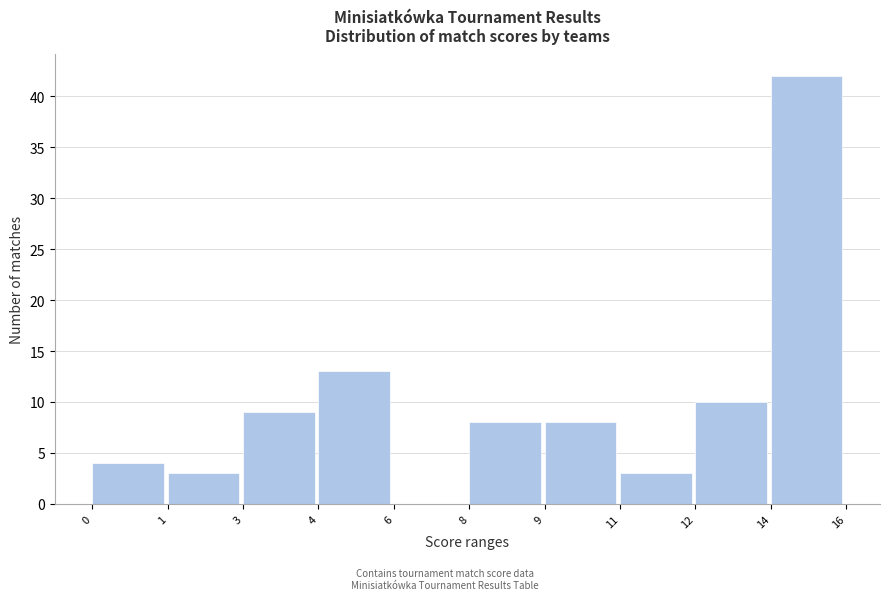

Reading left to right, what are all the values shown in this chart?

0=4	1=3	3=9	4=13	6=0	8=8	9=8	11=3	12=10	14=42